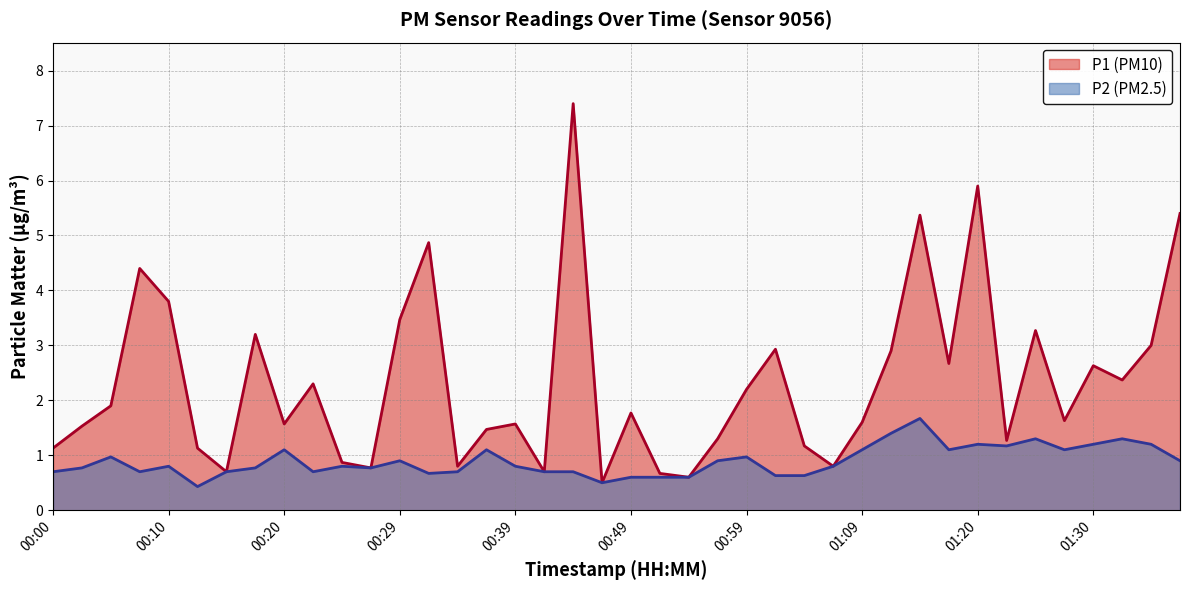

Reading left to right, what are all the values shown in this chart?

P1: 00:00=1.1	00:02=1.5	00:05=1.9	00:07=4.4	00:10=3.8	00:12=1.1	00:15=0.7	00:17=3.2	00:20=1.6	00:22=2.3	00:24=0.9	00:27=0.8	00:29=3.5	00:32=4.9	00:34=0.8	00:37=1.5	00:39=1.6	00:42=0.7	00:44=7.4	00:47=0.5	00:49=1.8	00:52=0.7	00:54=0.6	00:57=1.3	00:59=2.2	01:02=2.9	01:04=1.2	01:07=0.8	01:09=1.6	01:12=2.9	01:14=5.4	01:17=2.7	01:20=5.9	01:23=1.3	01:25=3.3	01:28=1.6	01:30=2.6	01:33=2.4	01:36=3.0	01:38=5.4
P2: 00:00=0.7	00:02=0.8	00:05=1.0	00:07=0.7	00:10=0.8	00:12=0.4	00:15=0.7	00:17=0.8	00:20=1.1	00:22=0.7	00:24=0.8	00:27=0.8	00:29=0.9	00:32=0.7	00:34=0.7	00:37=1.1	00:39=0.8	00:42=0.7	00:44=0.7	00:47=0.5	00:49=0.6	00:52=0.6	00:54=0.6	00:57=0.9	00:59=1.0	01:02=0.6	01:04=0.6	01:07=0.8	01:09=1.1	01:12=1.4	01:14=1.7	01:17=1.1	01:20=1.2	01:23=1.2	01:25=1.3	01:28=1.1	01:30=1.2	01:33=1.3	01:36=1.2	01:38=0.9